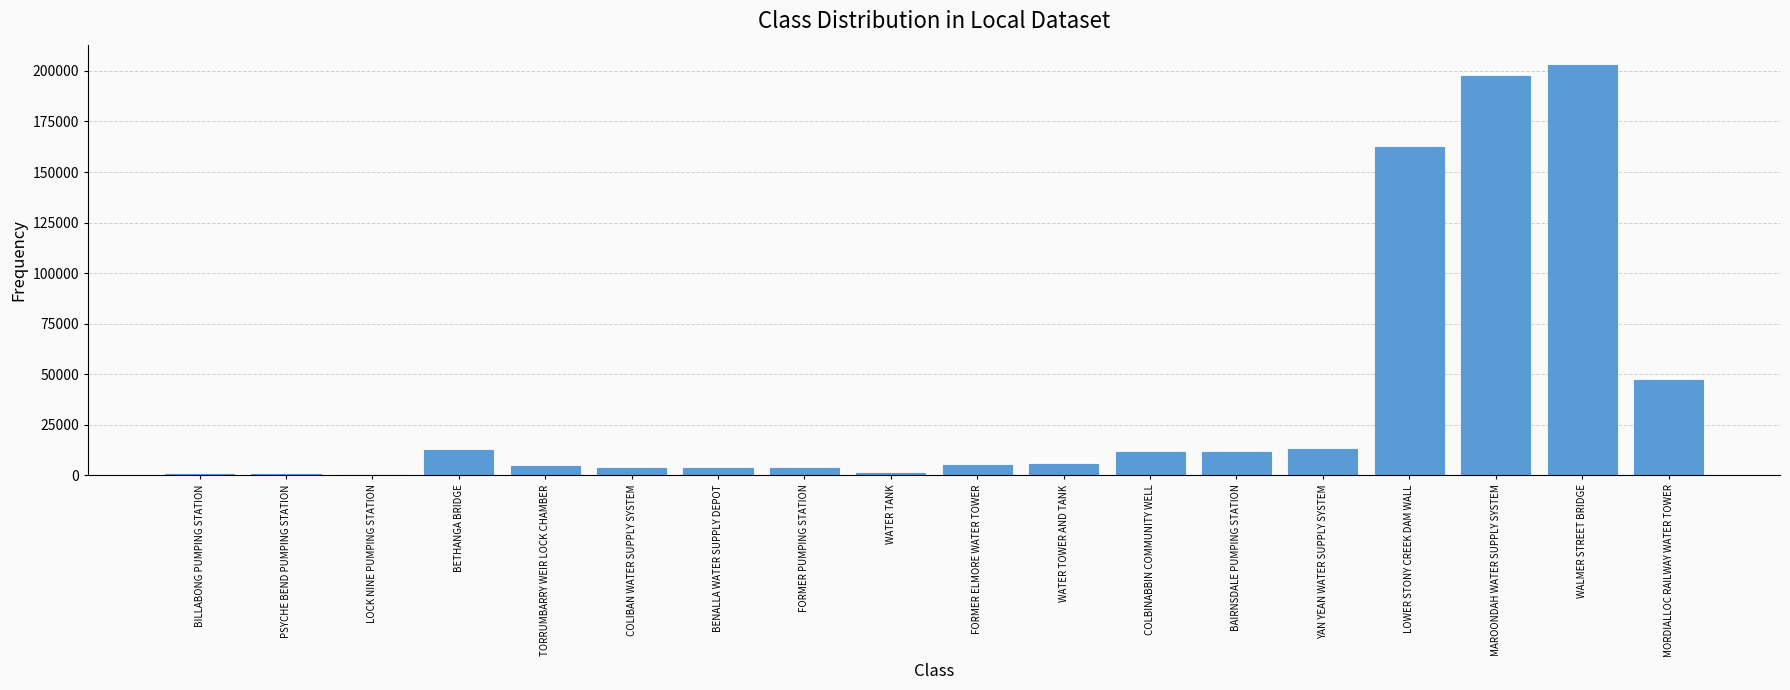

What is the sum of all values?

688710